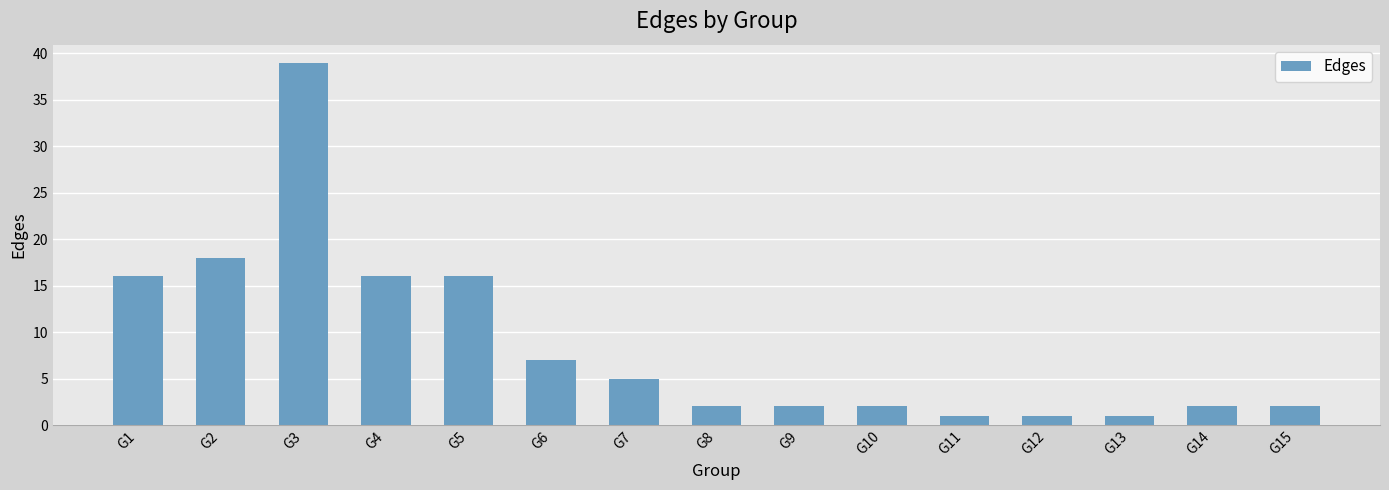

What is the difference between the maximum and minimum values?

38